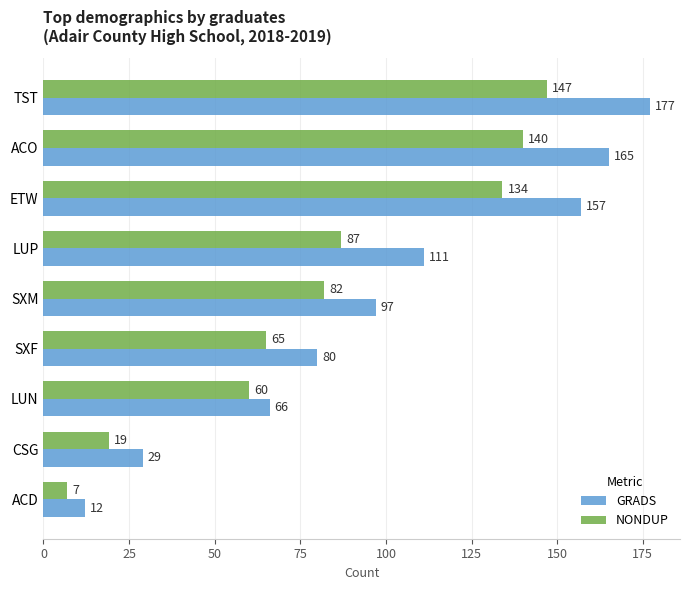

Rank the series by their average value, from highest to lowest.

GRADS, NONDUP